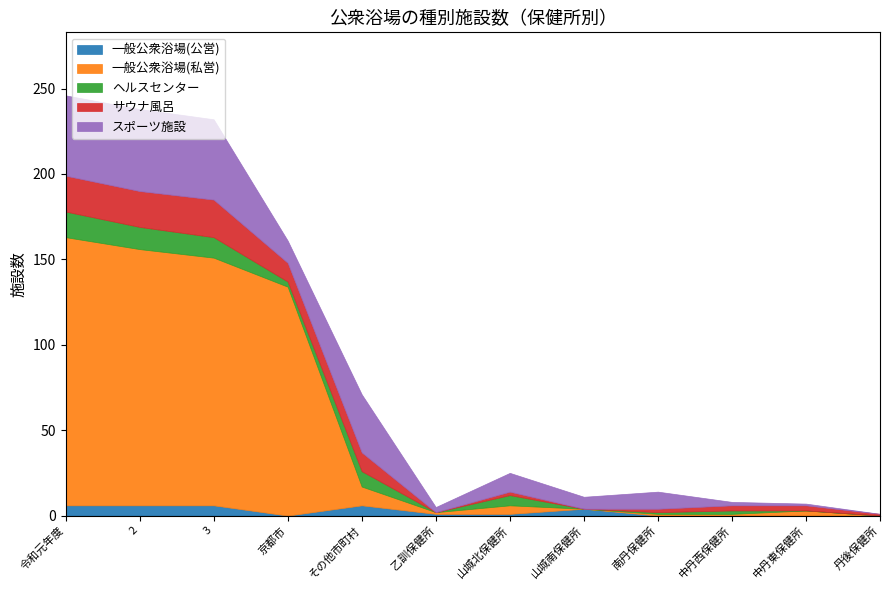

Between 京都市 and 丹後保健所, which series saw the biggest shift?

一般公衆浴場(私営)